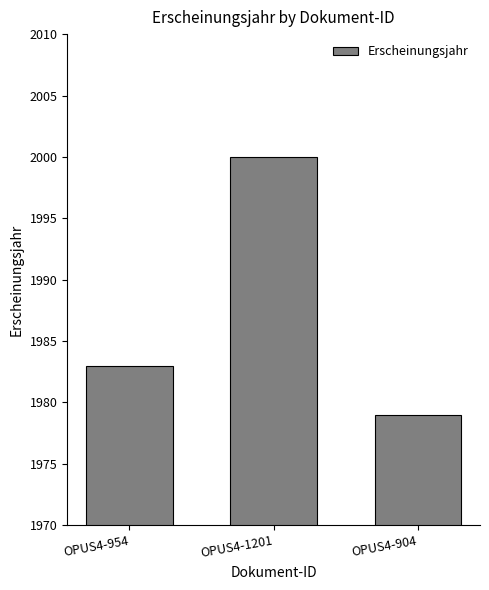

Rank the categories by value from lowest to highest.

OPUS4-904, OPUS4-954, OPUS4-1201